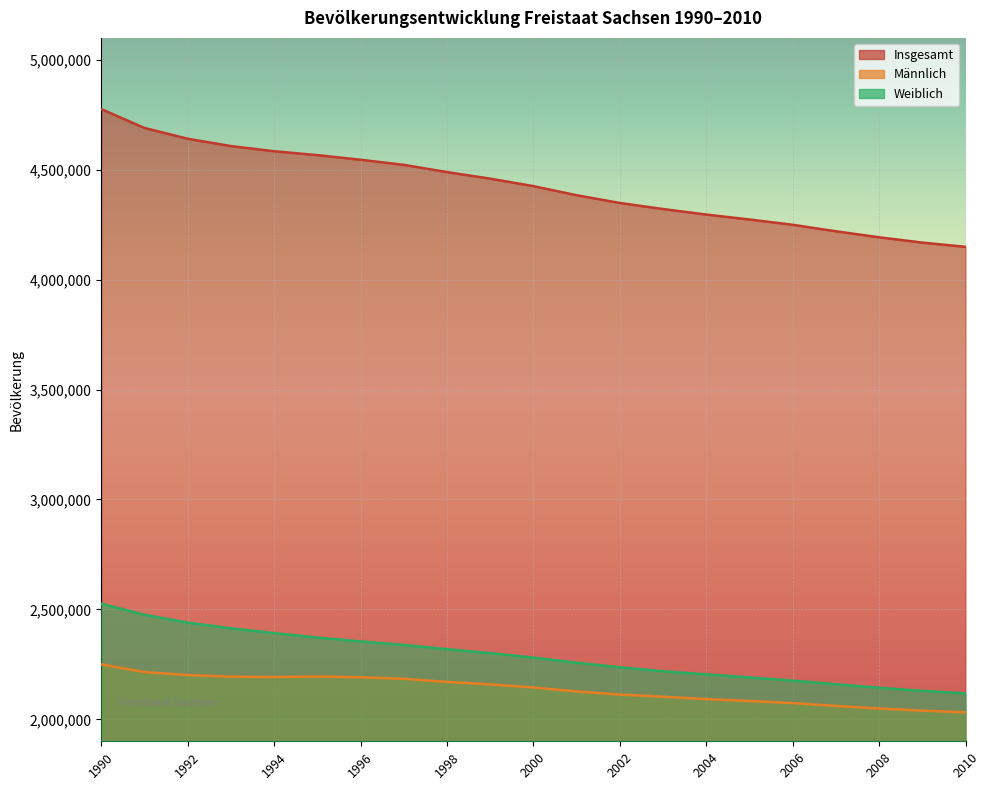

The value of Insgesamt at 1993 is 4607775. True or false?

True